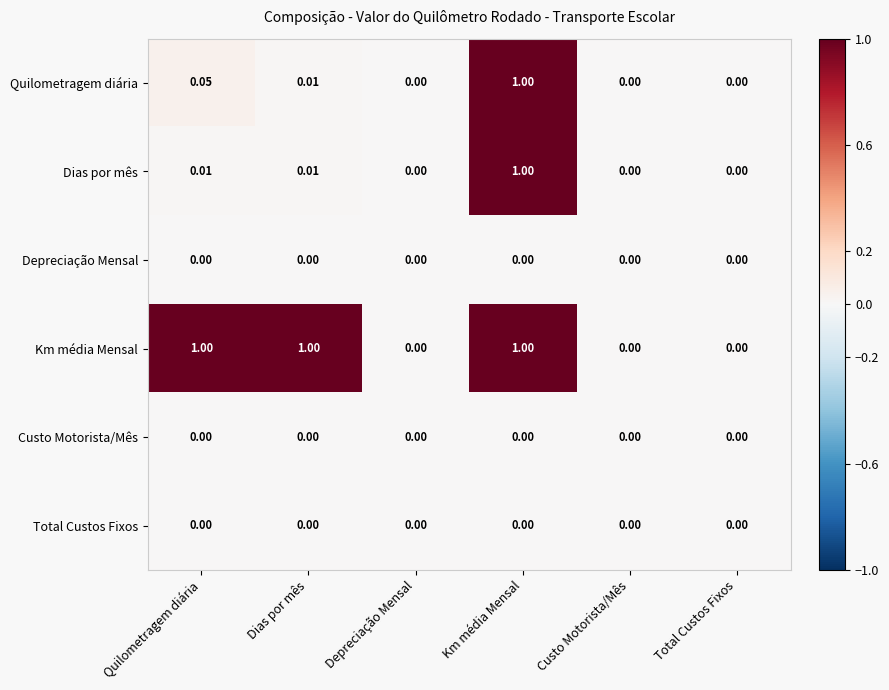

Between Dias por mês and Total Custos Fixos, which series saw the biggest shift?

Km média Mensal